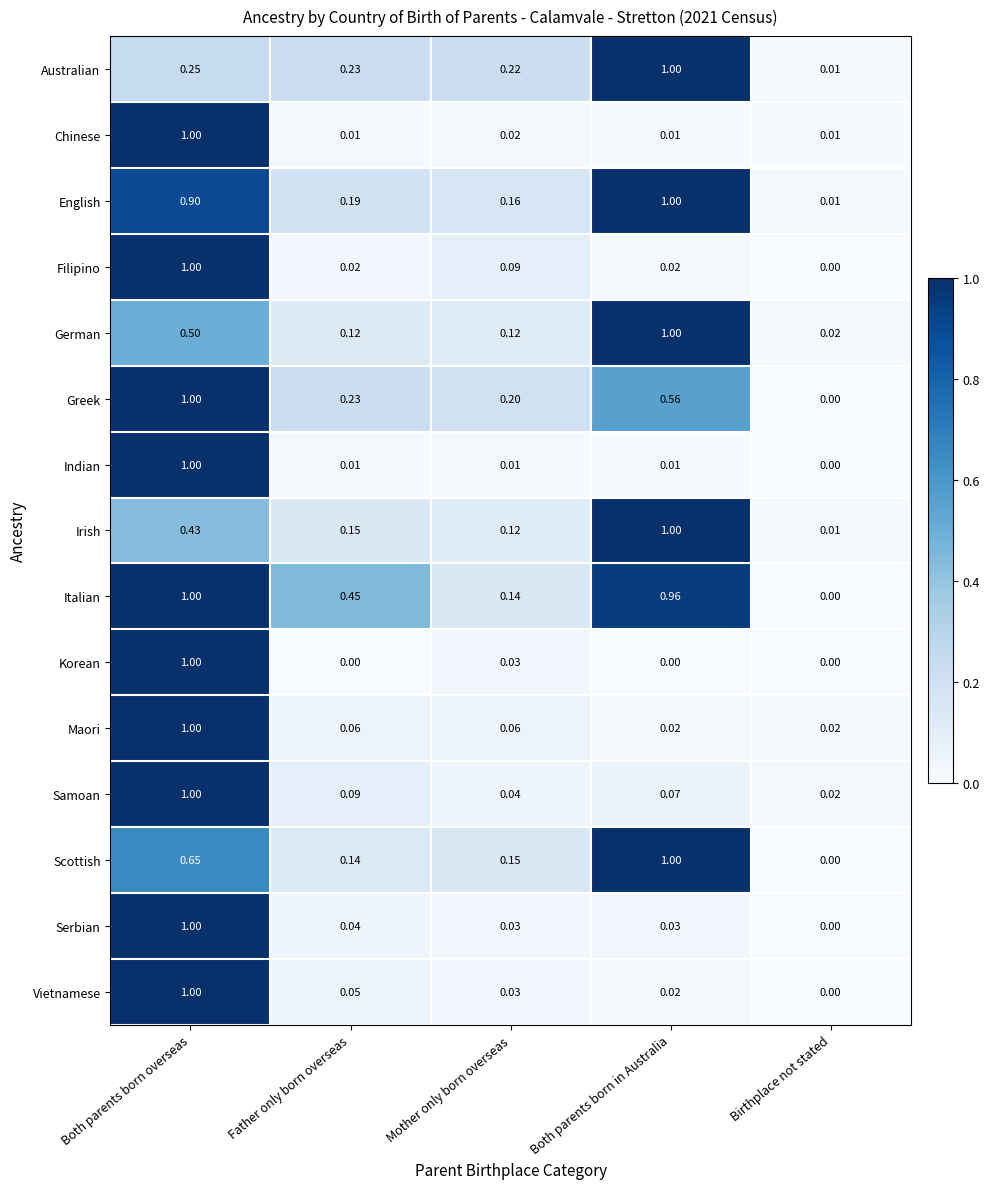

At which category is the sum across all series the highest?

Both parents born overseas